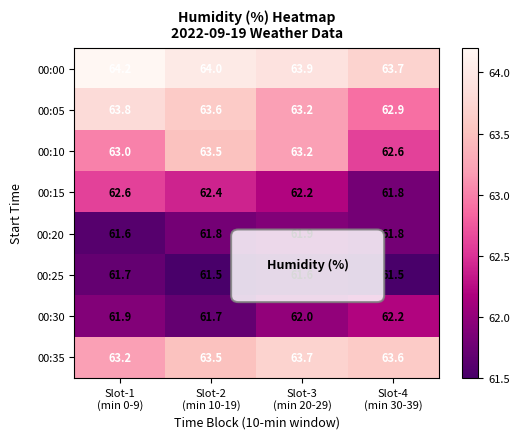

Which series has the largest total across all categories?

00:00